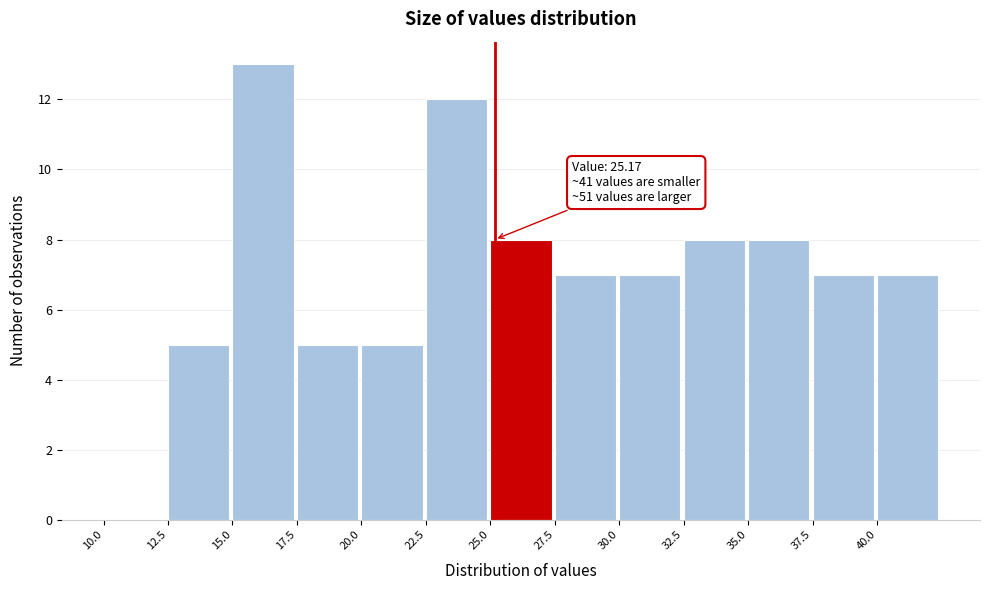

Over which range of the x-axis is the bar tallest?

15.0 to 17.5